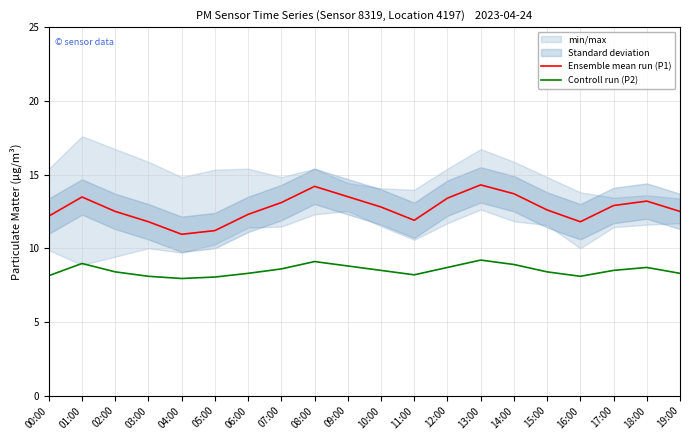

In Ensemble mean run (P1), how many points are higher than both neighbors (excluding endpoints)?

4